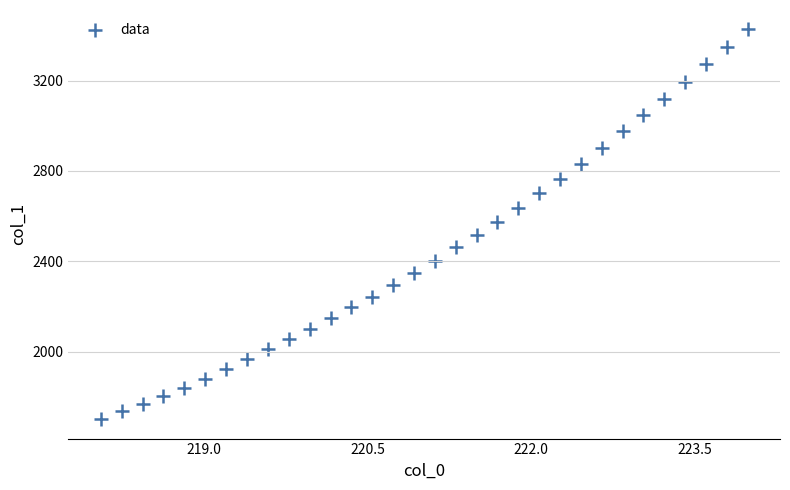

What is the range of X values (max minus min)?

5.9